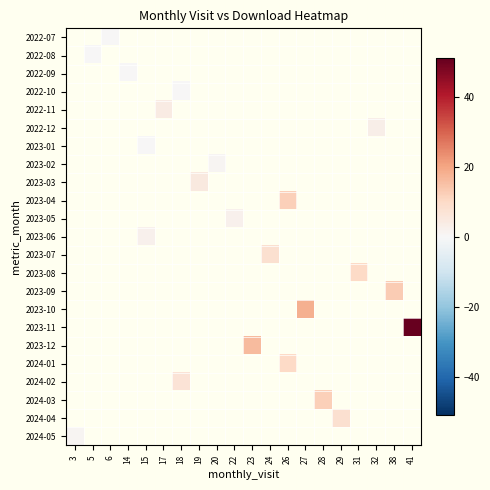

At 23, list the series in order from largest to smallest.

2022-07, 2022-08, 2022-09, 2022-10, 2022-11, 2022-12, 2023-01, 2023-02, 2023-03, 2023-04, 2023-05, 2023-06, 2023-07, 2023-08, 2023-09, 2023-10, 2023-11, 2023-12, 2024-01, 2024-02, 2024-03, 2024-04, 2024-05